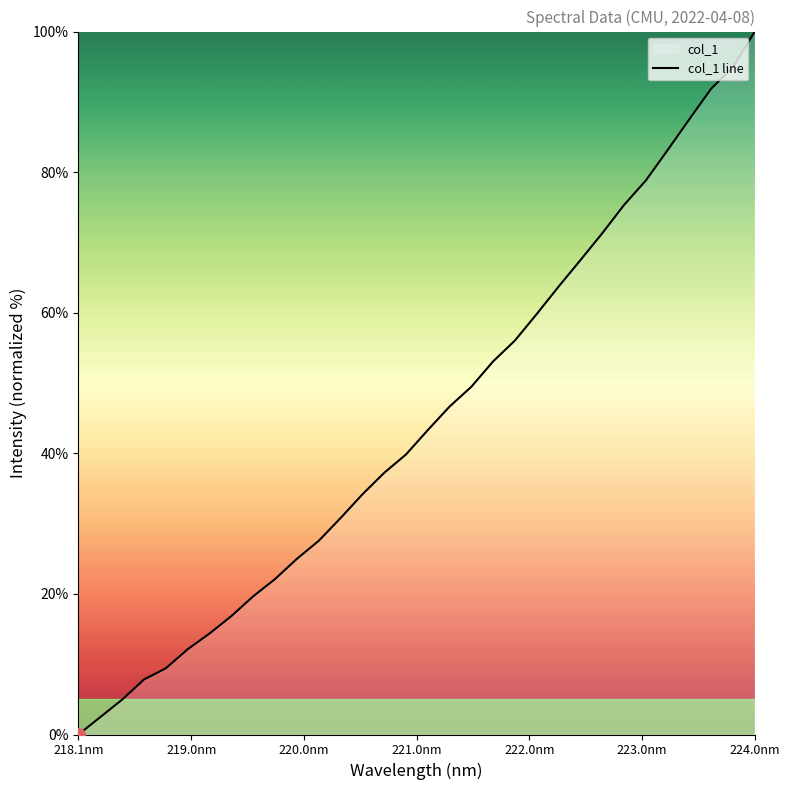

What is the difference between the maximum and minimum values?

100.0